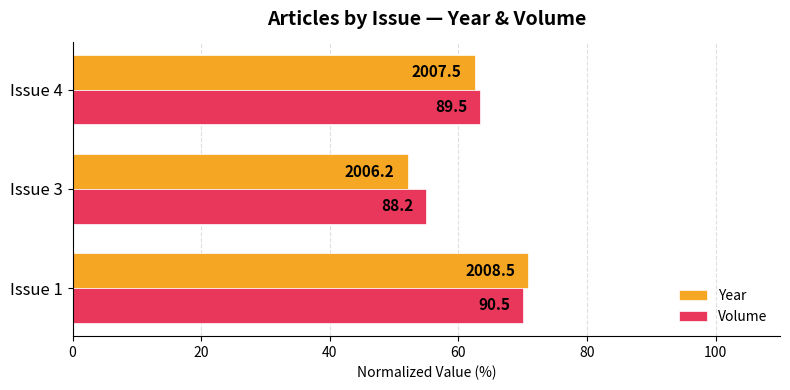

What are all the series names shown in the legend?

Year, Volume